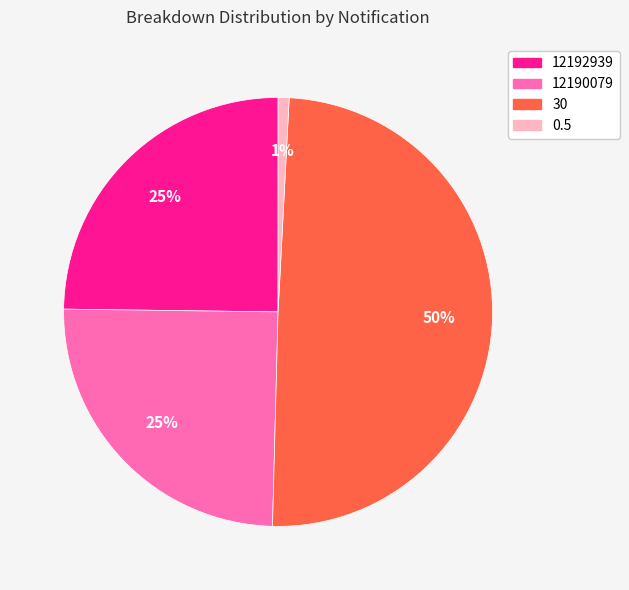

Combined, do 12190079 and 30 account for over 50%?

Yes